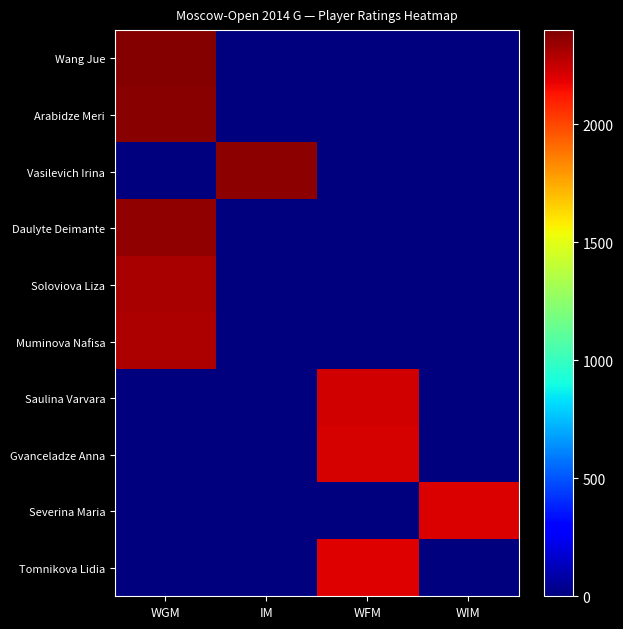

How many categories are shown in the chart?

4